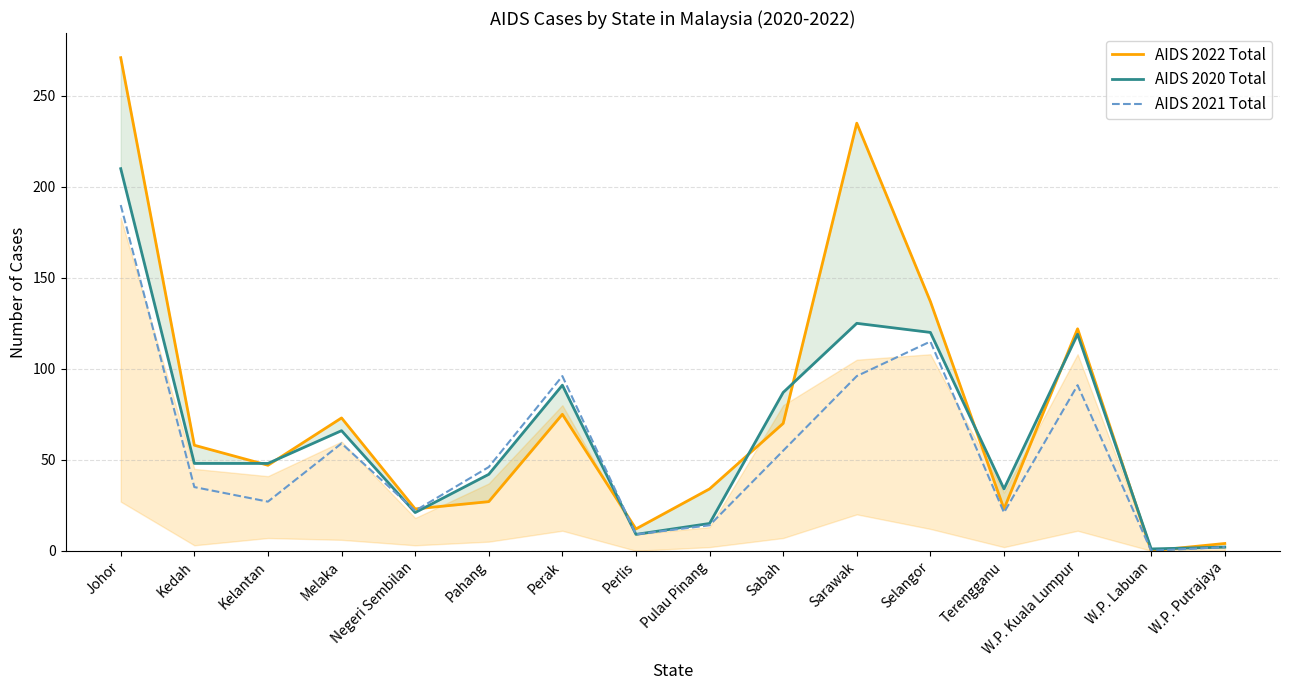

Reading right to left, transcribe all the data shown in this chart.

AIDS 2022 Total: 4	0	122	23	137	235	70	34	12	75	27	23	73	47	58	271
AIDS 2020 Total: 2	1	119	34	120	125	87	15	9	91	42	21	66	48	48	210
AIDS 2021 Total: 2	0	91	21	115	96	55	14	9	96	46	22	59	27	35	190